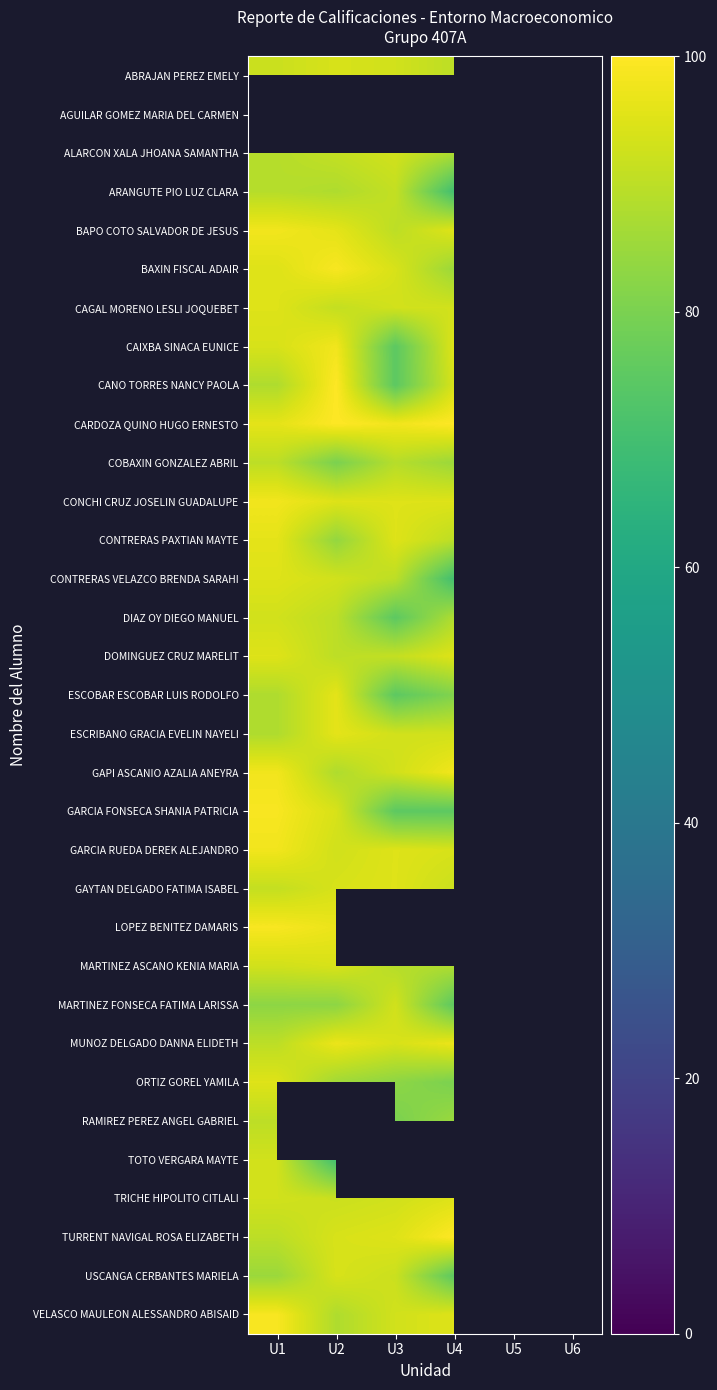

List the series in order of their peak value, highest first.

AGUILAR GOMEZ MARIA DEL CARMEN, CANO TORRES NANCY PAOLA, CARDOZA QUINO HUGO ERNESTO, TURRENT NAVIGAL ROSA ELIZABETH, BAXIN FISCAL ADAIR, GARCIA FONSECA SHANIA PATRICIA, LOPEZ BENITEZ DAMARIS, VELASCO MAULEON ALESSANDRO ABISAID, BAPO COTO SALVADOR DE JESUS, CAIXBA SINACA EUNICE, CONCHI CRUZ JOSELIN GUADALUPE, GAPI ASCANIO AZALIA ANEYRA, GARCIA RUEDA DEREK ALEJANDRO, MUNOZ DELGADO DANNA ELIDETH, CONTRERAS PAXTIAN MAYTE, ESCOBAR ESCOBAR LUIS RODOLFO, ESCRIBANO GRACIA EVELIN NAYELI, CAGAL MORENO LESLI JOQUEBET, CONTRERAS VELAZCO BRENDA SARAHI, DOMINGUEZ CRUZ MARELIT, GAYTAN DELGADO FATIMA ISABEL, ORTIZ GOREL YAMILA, TRICHE HIPOLITO CITLALI, ABRAJAN PEREZ EMELY, MARTINEZ ASCANO KENIA MARIA, USCANGA CERBANTES MARIELA, ALARCON XALA JHOANA SAMANTHA, DIAZ OY DIEGO MANUEL, MARTINEZ FONSECA FATIMA LARISSA, TOTO VERGARA MAYTE, ARANGUTE PIO LUZ CLARA, COBAXIN GONZALEZ ABRIL, RAMIREZ PEREZ ANGEL GABRIEL